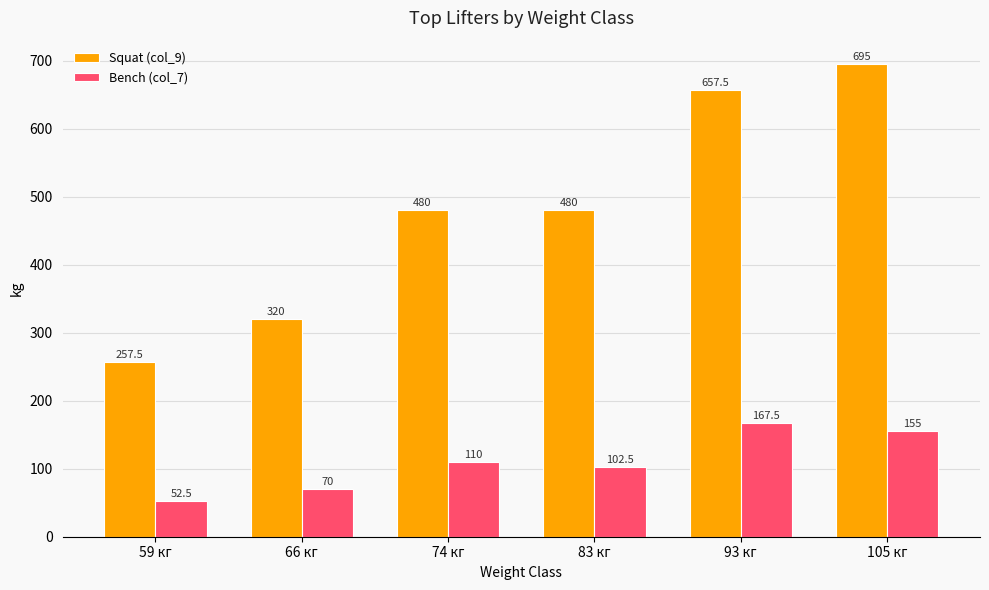

Which category has the lowest value across all series?

59 кг